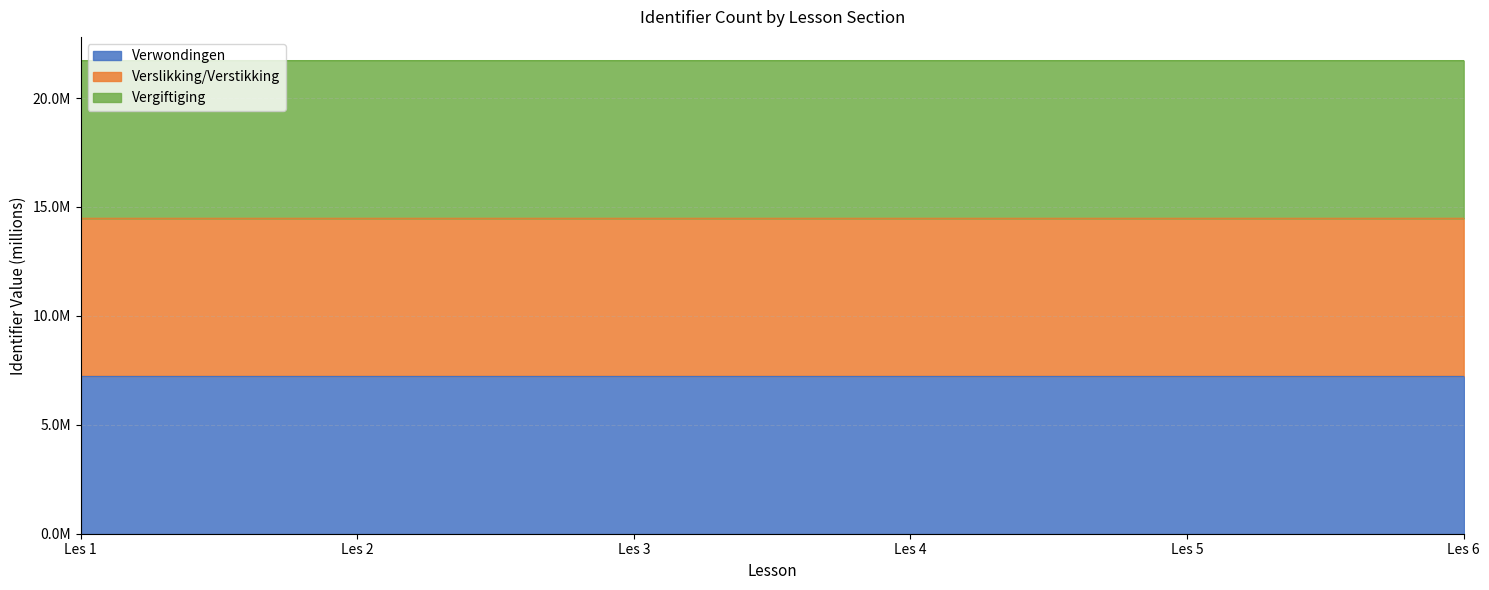

True or false: Vergiftiging and Verwondingen intersect in this chart.

False